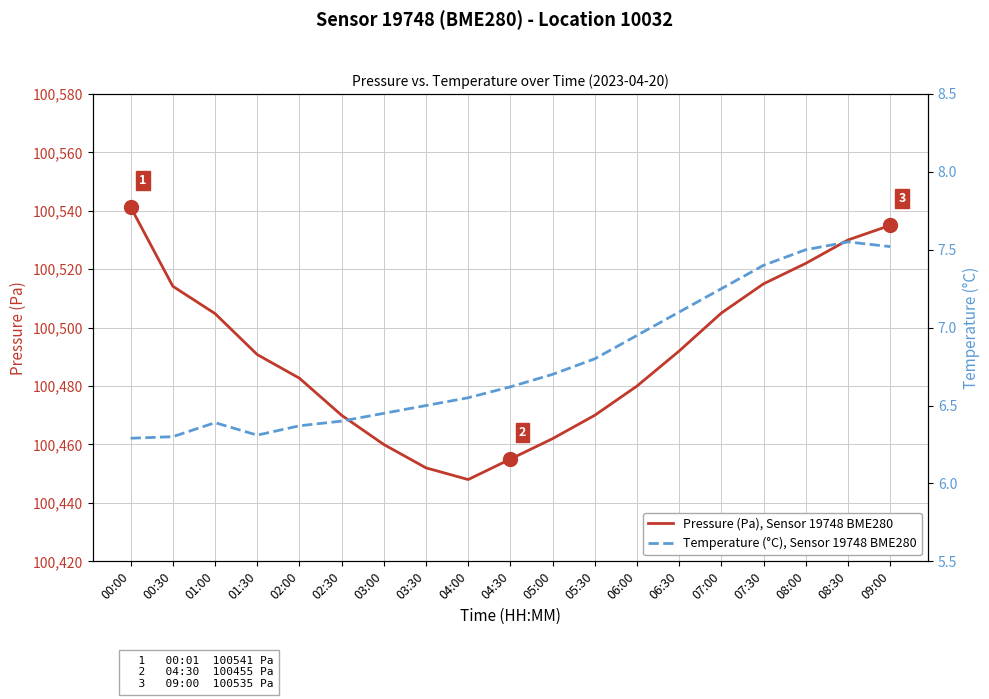

True or false: Temperature (°C), Sensor 19748 BME280 and Pressure (Pa), Sensor 19748 BME280 intersect in this chart.

False